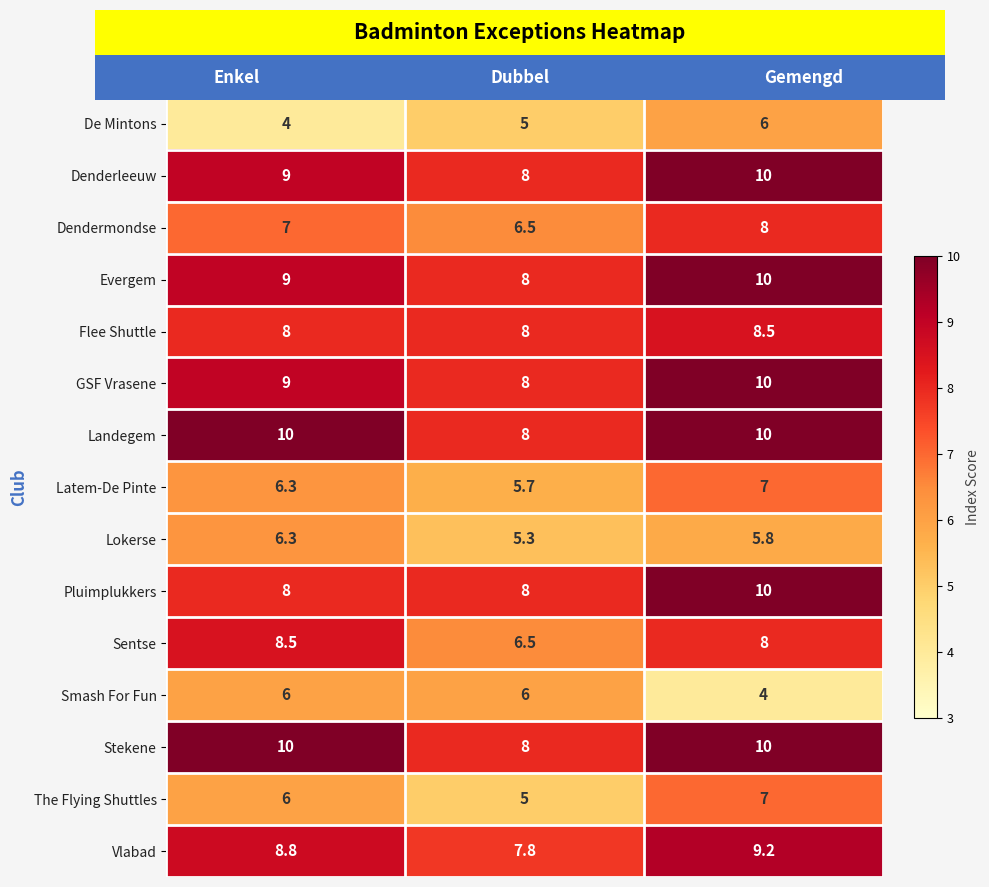

What is the spread (max minus min) of values at Gemengd?

6.0